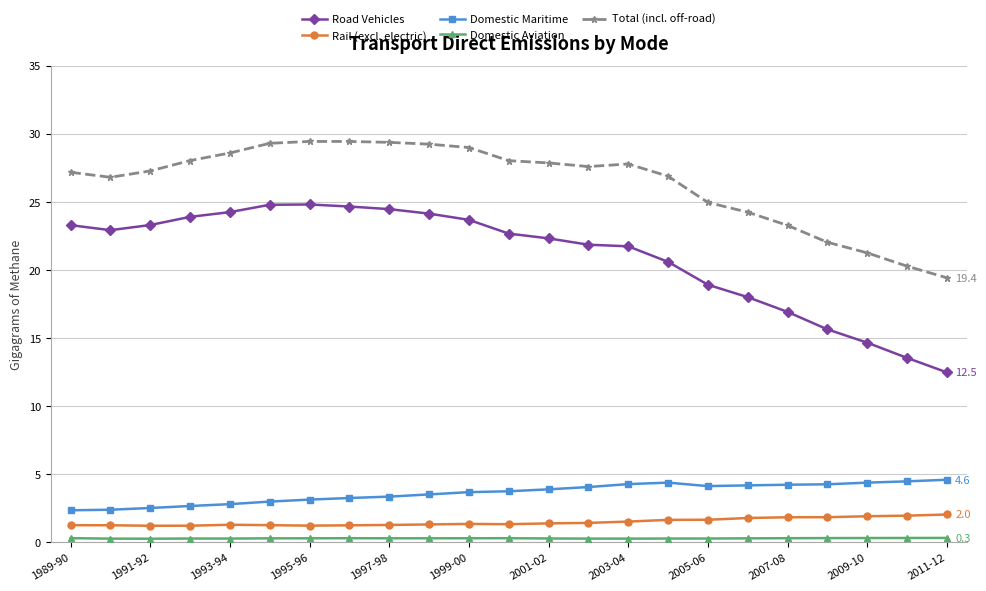

What is the lowest value of the Rail (excl. electric) series?

1.2